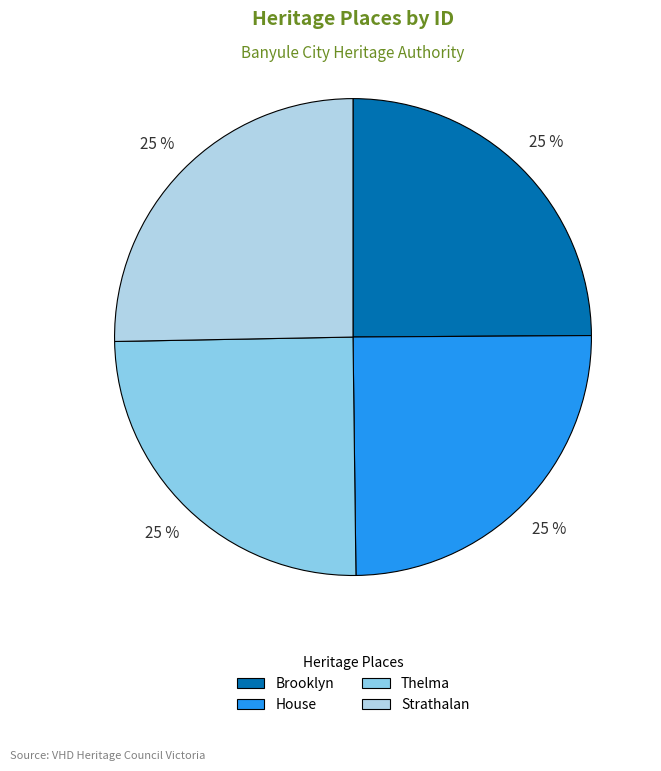

To the nearest percent, what percentage of the pie is House?

25%